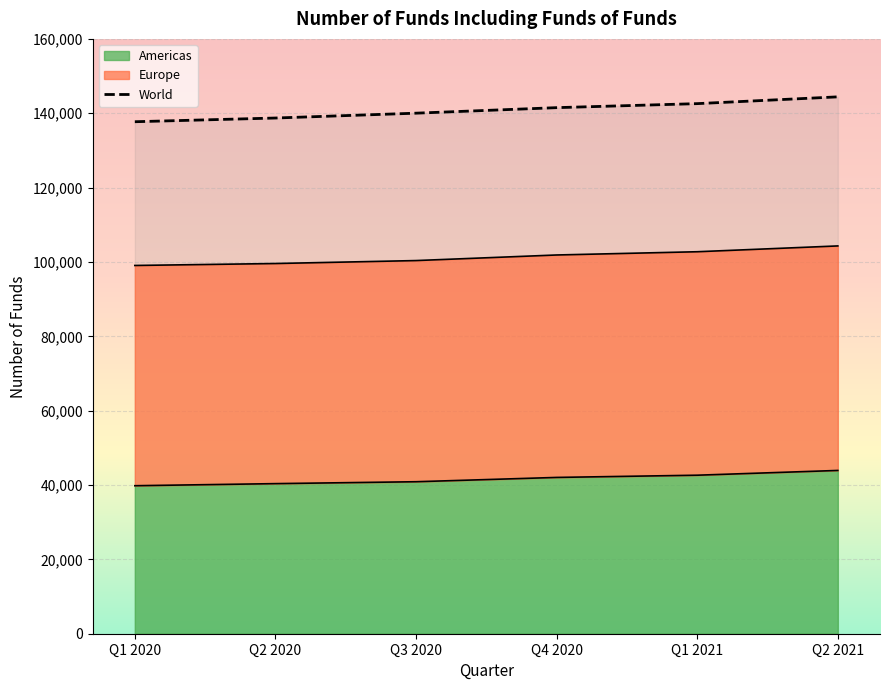

True or false: the data shows 63094 at Q4 2020.

False